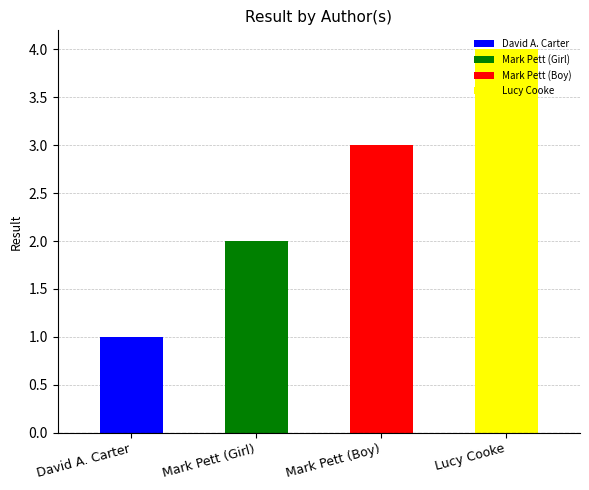

Which category has the lowest value across all series?

David A. Carter